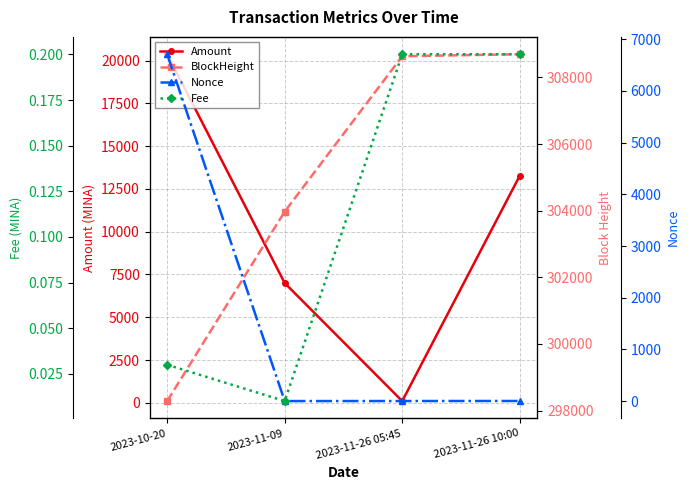

List the labels in order of BlockHeight value, smallest first.

2023-10-20, 2023-11-09, 2023-11-26 05:45, 2023-11-26 10:00